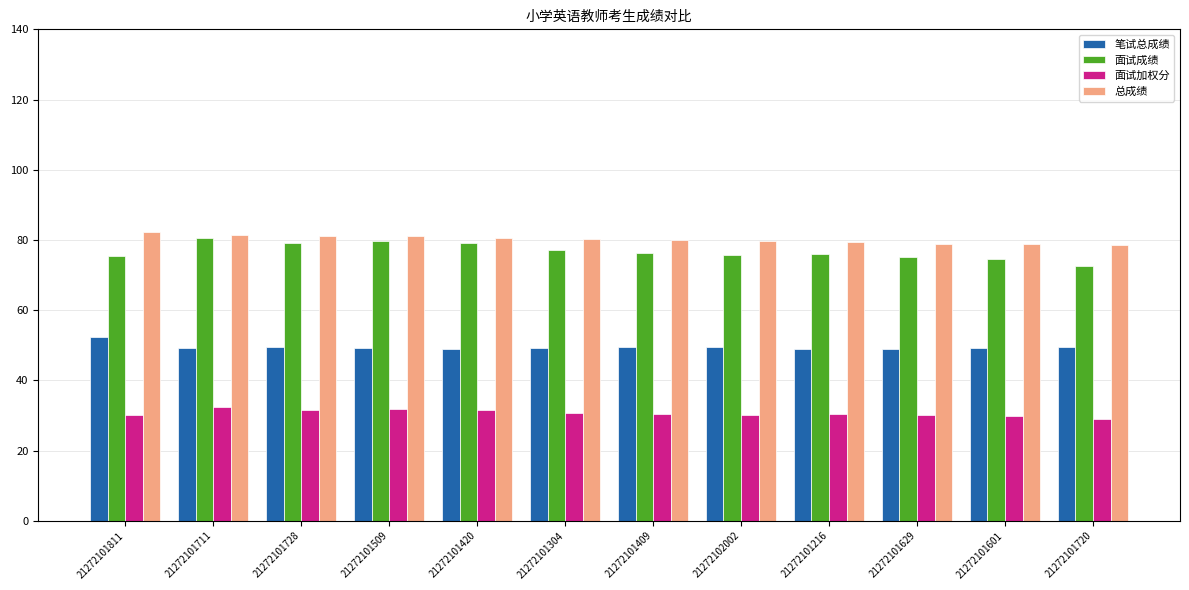

Is it true that 总成绩 equals 80.5 at 21272101420?

True